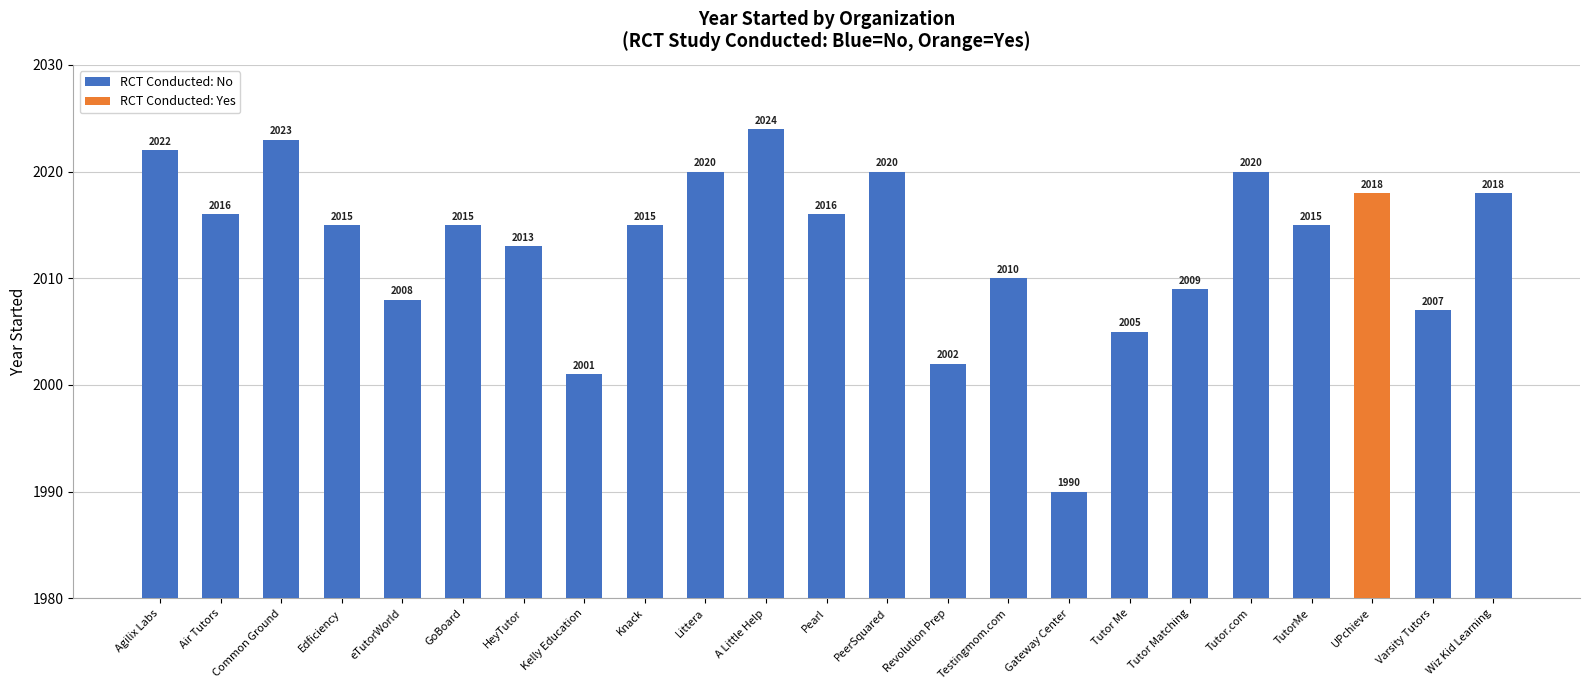

Reading left to right, list all the values displayed in this chart.

Agilix Labs=2022	Air Tutors=2016	Common Ground=2023	Edficiency=2015	eTutorWorld=2008	GoBoard=2015	HeyTutor=2013	Kelly Education=2001	Knack=2015	Littera=2020	A Little Help=2024	Pearl=2016	PeerSquared=2020	Revolution Prep=2002	Testingmom.com=2010	Gateway Center=1990	Tutor Me=2005	Tutor Matching=2009	Tutor.com=2020	TutorMe=2015	UPchieve=2018	Varsity Tutors=2007	Wiz Kid Learning=2018